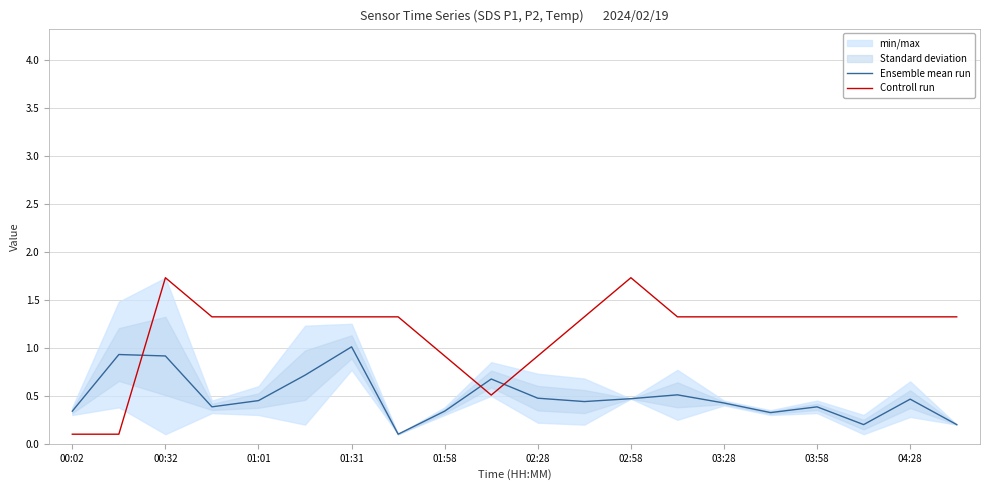

How many times do Controll run and Ensemble mean run cross each other?

3